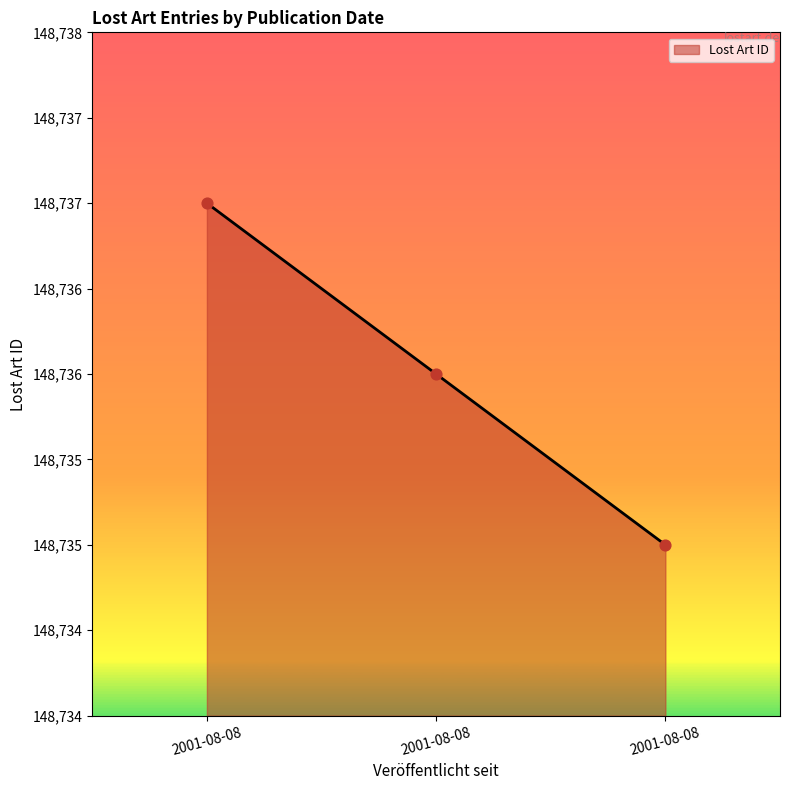

Does the chart have visible grid lines?

No